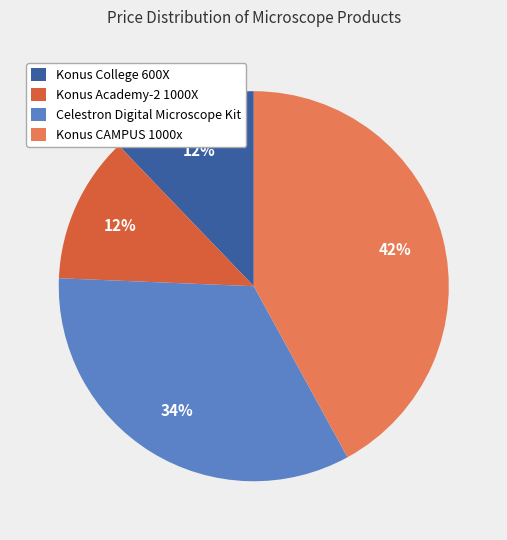

To the nearest percent, what portion does Konus Academy-2 1000X represent?

12%